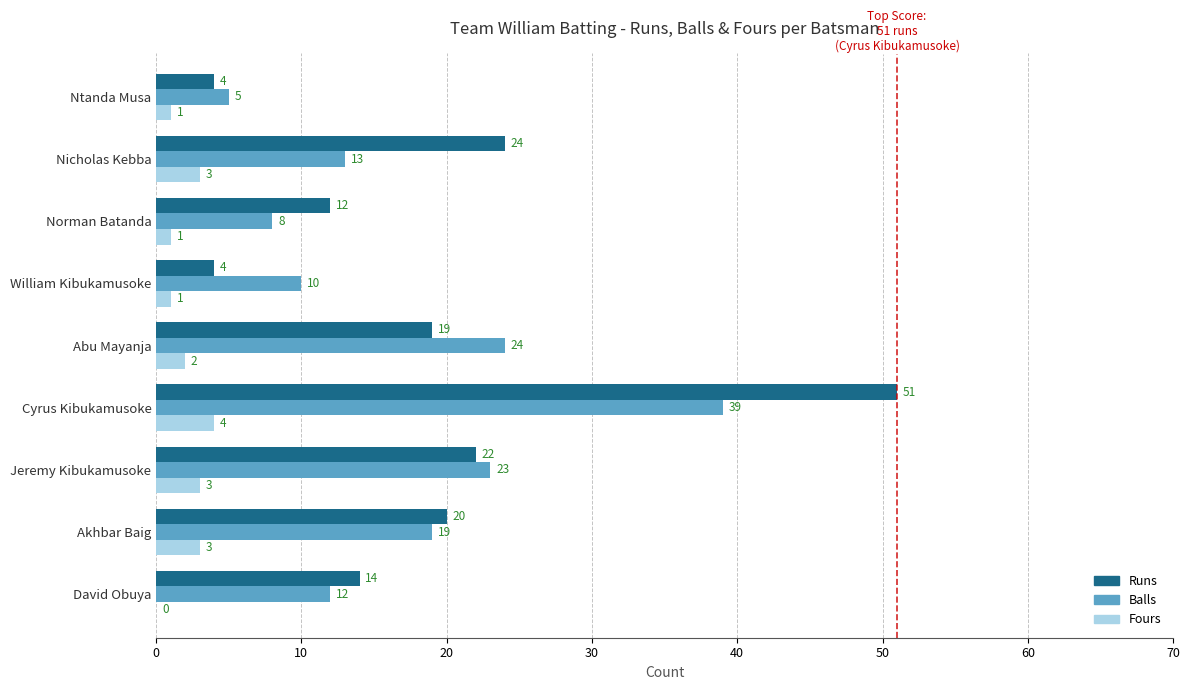

Which series has the largest total across all categories?

Runs